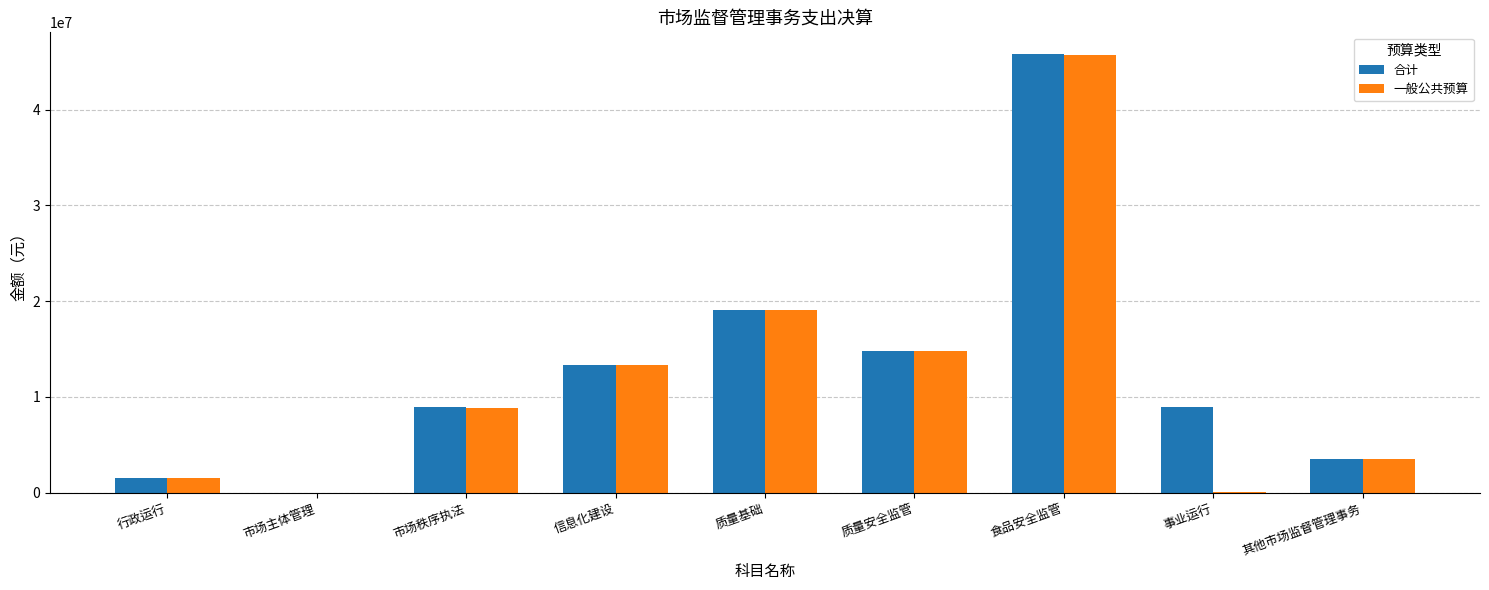

Which series has the largest total across all categories?

合计